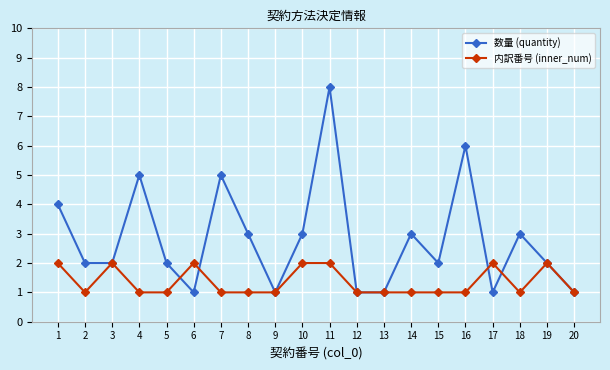

Which label corresponds to the largest value in the chart?

11